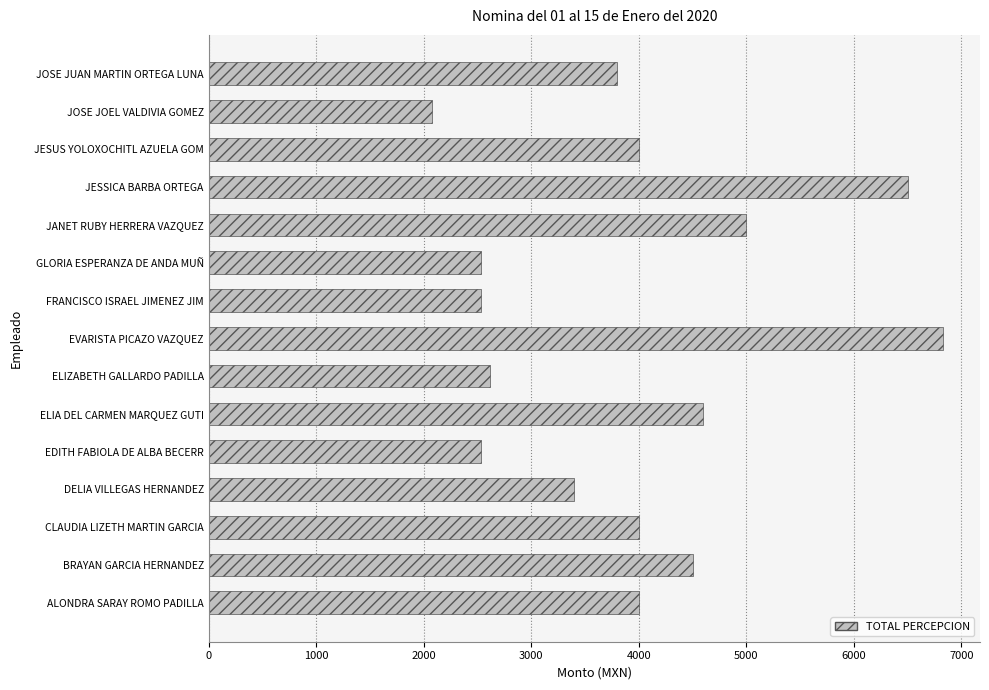

At which category does the chart reach its peak across all series?

EVARISTA PICAZO VAZQUEZ